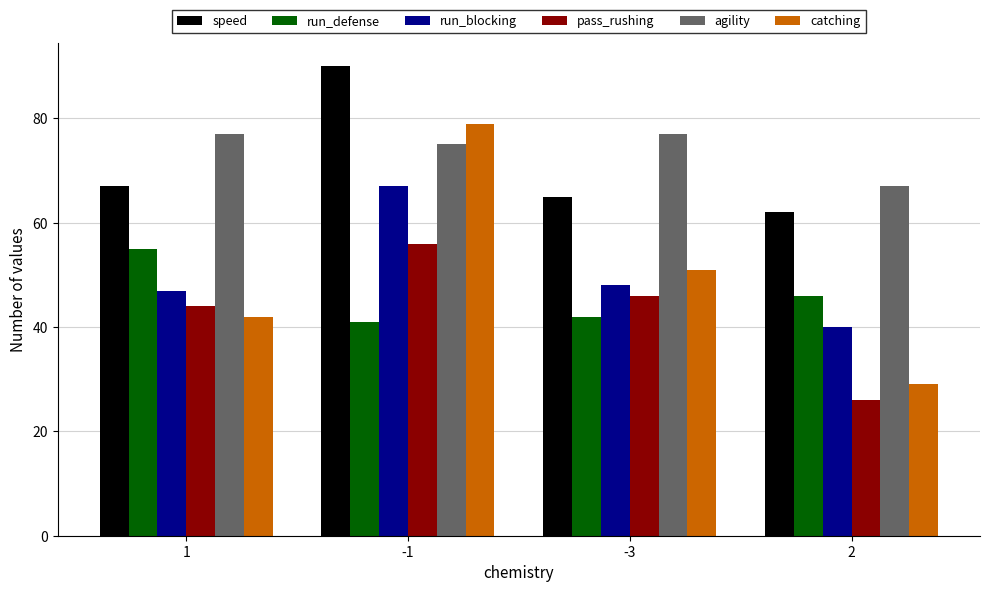

What is the value of the speed bar at the 1st from the left?

67